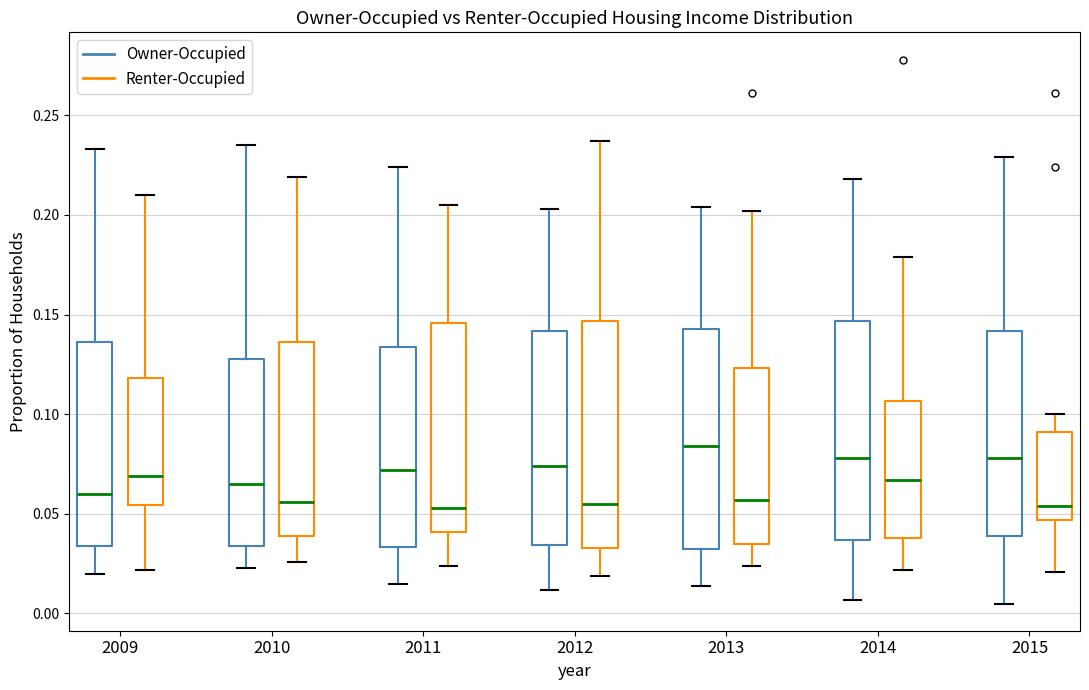

Where does the upper whisker of the box for 2015 (Owner-Occupied) end on the y-axis? The values are not printed on the chart, so give them approximately, as read against the axis.

0.230